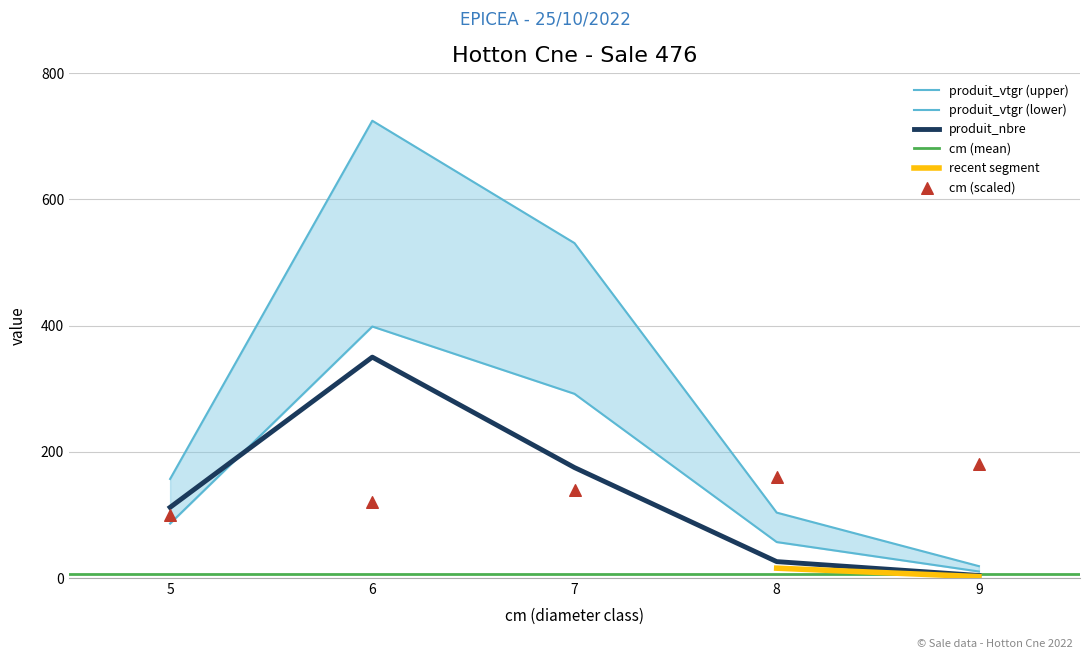

Which series has the largest total across all categories?

produit_vtgr